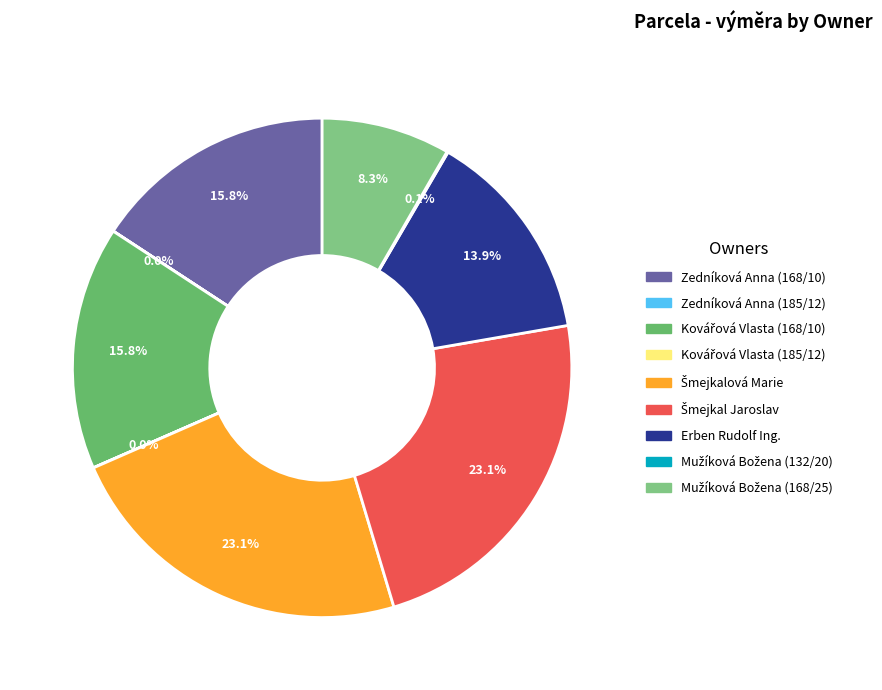

Does Kovářová Vlasta (185/12) account for over 50% of the chart?

No